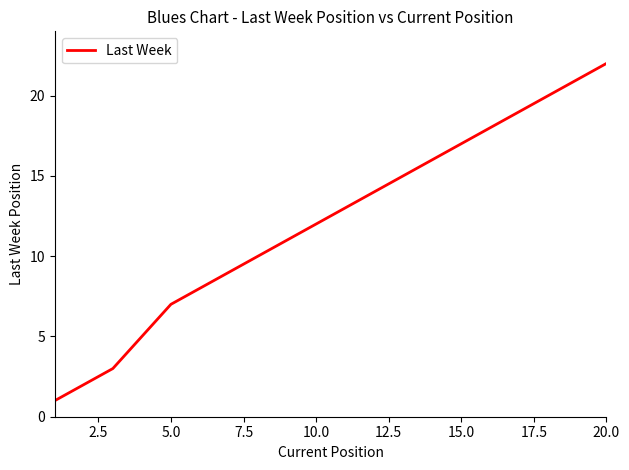

Does the chart have visible grid lines?

No